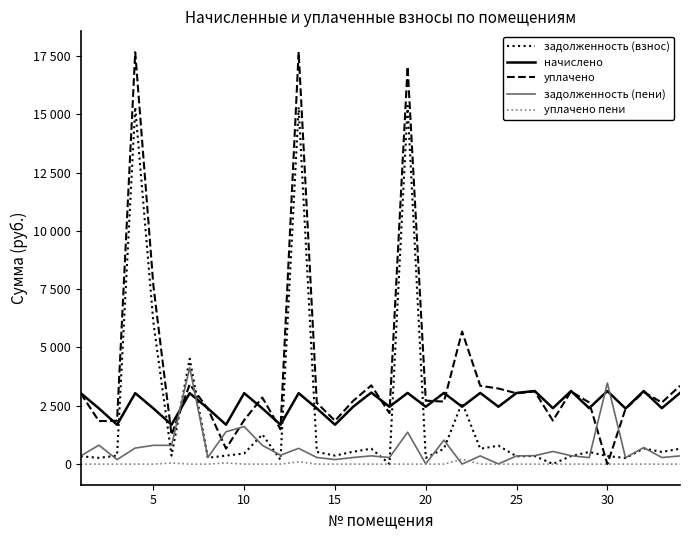

What is the average value of the задолженность (пени) series?

708.5